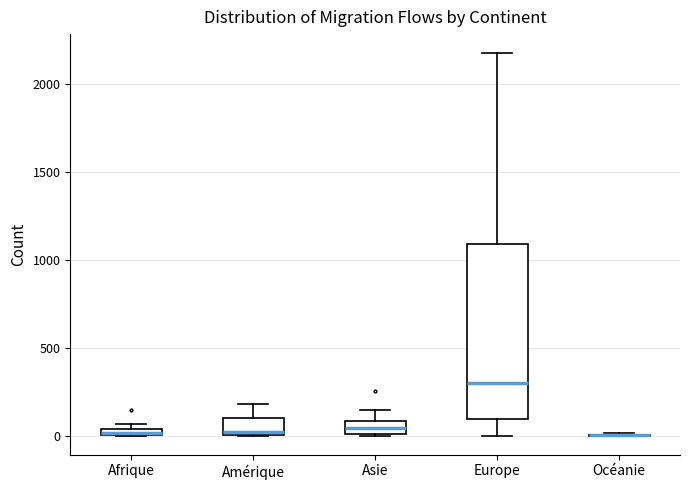

Comparing the boxes themselves (not the whiskers), which one is the tallest?

Europe